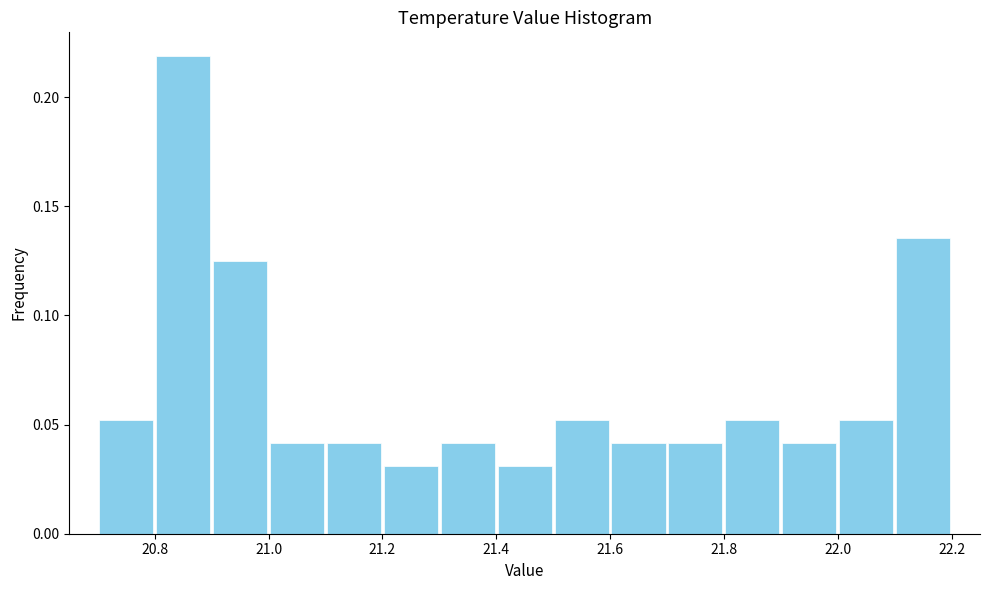

How tall is the bar that spans 21.7 to 21.8 on the x-axis? The values are not printed on the chart, so give them approximately, as read against the axis.

0.040